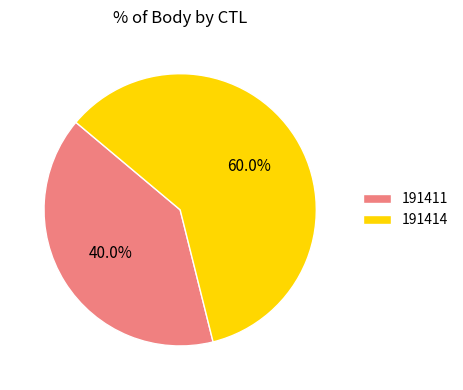

To the nearest percent, what is the average slice percentage?

50%